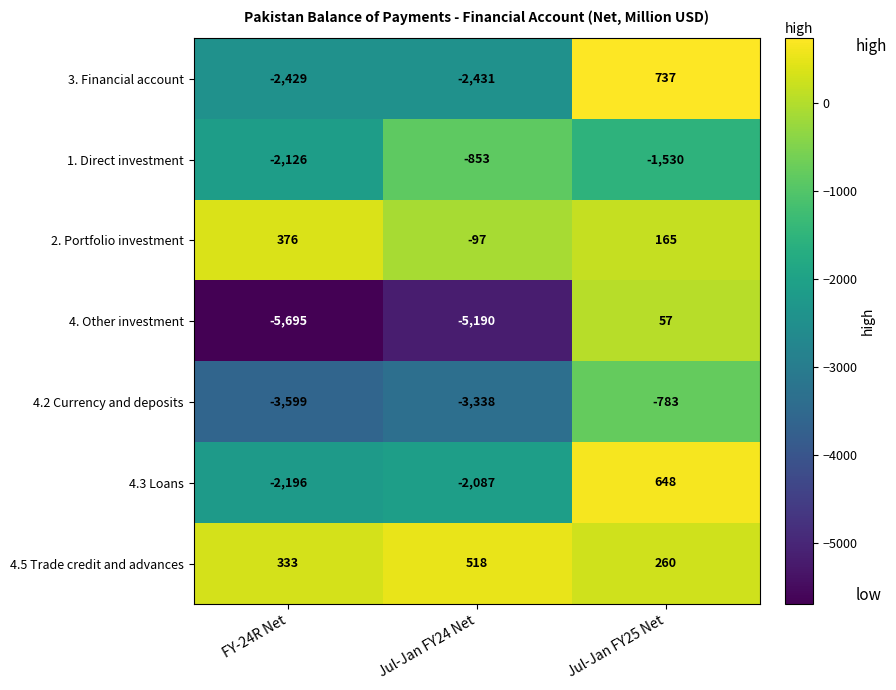

Reading right to left, extract all data points from this chart.

3. Financial account: Jul-Jan FY25 Net=737	Jul-Jan FY24 Net=-2431	FY-24R Net=-2429
1. Direct investment: Jul-Jan FY25 Net=-1530	Jul-Jan FY24 Net=-853	FY-24R Net=-2126
2. Portfolio investment: Jul-Jan FY25 Net=165	Jul-Jan FY24 Net=-97	FY-24R Net=376
4. Other investment: Jul-Jan FY25 Net=57	Jul-Jan FY24 Net=-5190	FY-24R Net=-5695
4.2 Currency and deposits: Jul-Jan FY25 Net=-783	Jul-Jan FY24 Net=-3338	FY-24R Net=-3599
4.3 Loans: Jul-Jan FY25 Net=648	Jul-Jan FY24 Net=-2087	FY-24R Net=-2196
4.5 Trade credit and advances: Jul-Jan FY25 Net=260	Jul-Jan FY24 Net=518	FY-24R Net=333